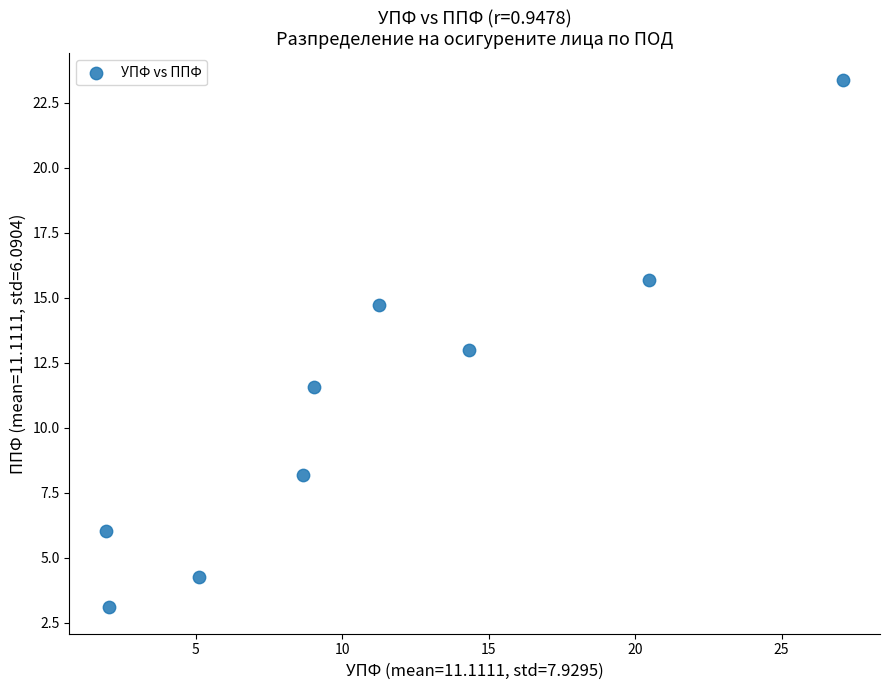

What is the average X value?

11.1